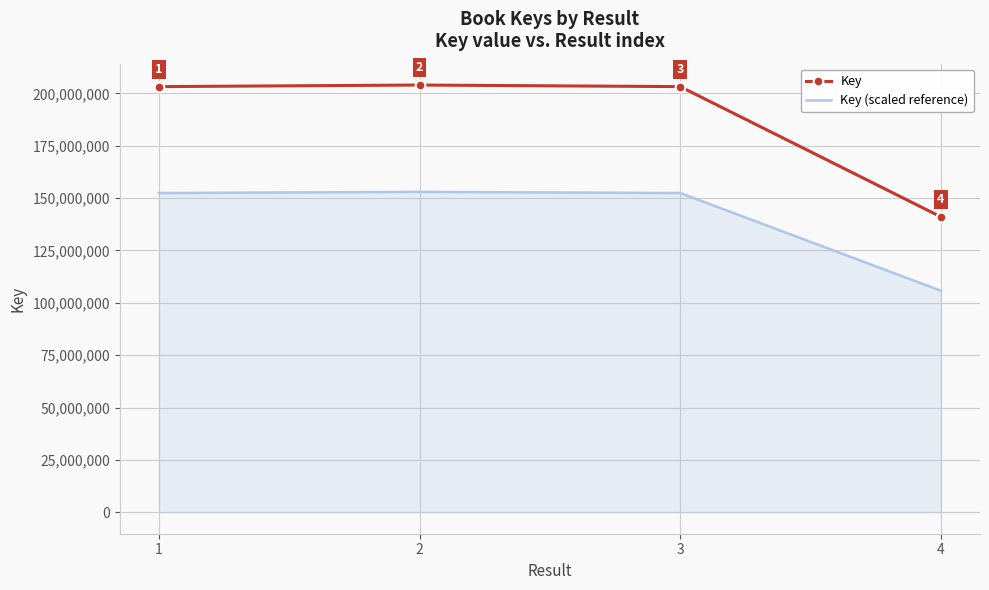

True or false: Key (scaled reference) and Key cross at least once.

False